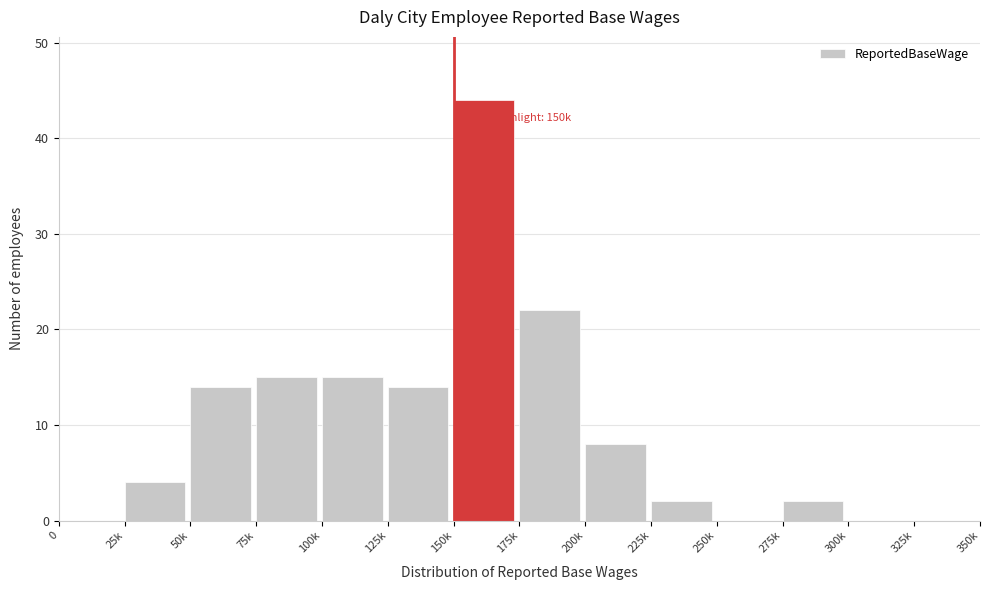

Reading left to right, transcribe all the data shown in this chart.

0=0	25k=4	50k=14	75k=15	100k=15	125k=14	150k=44	175k=22	200k=8	225k=2	250k=0	275k=2	300k=0	325k=0